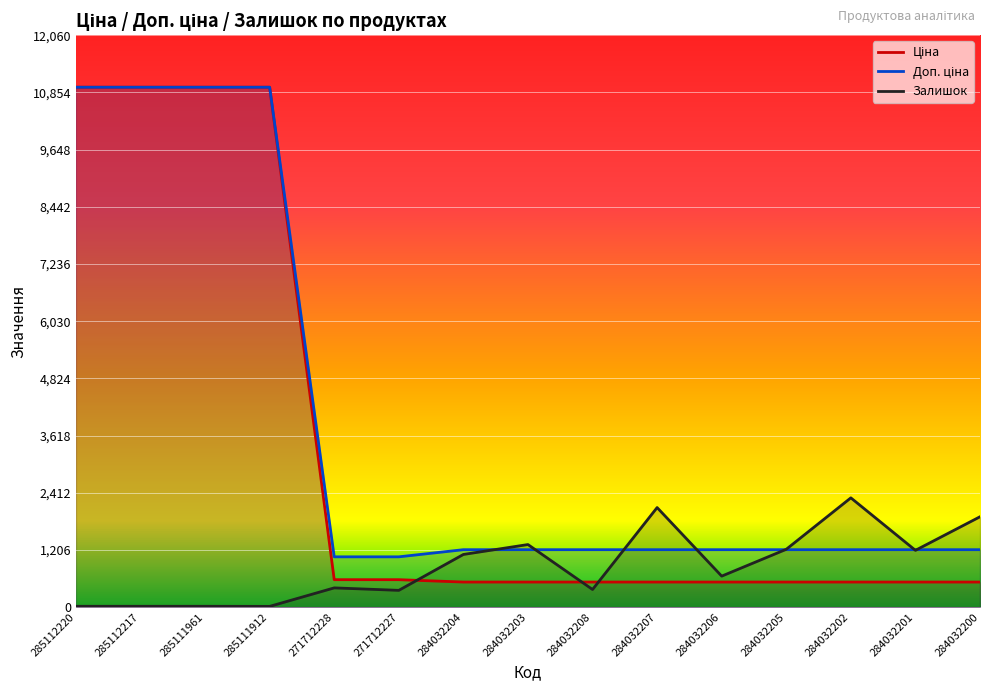

Which series has the widest spread of values?

Ціна